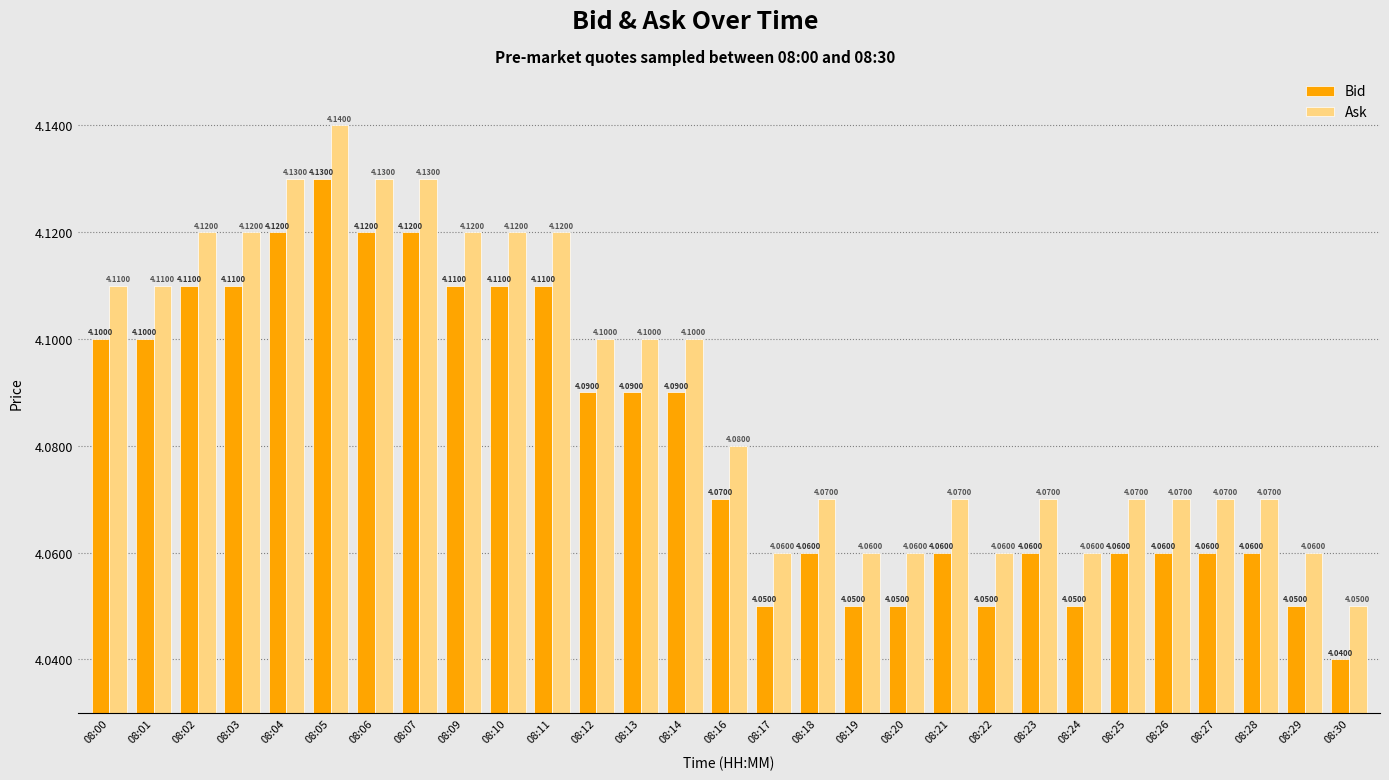

True or false: Bid has a value of 2.8 at 08:00.

False